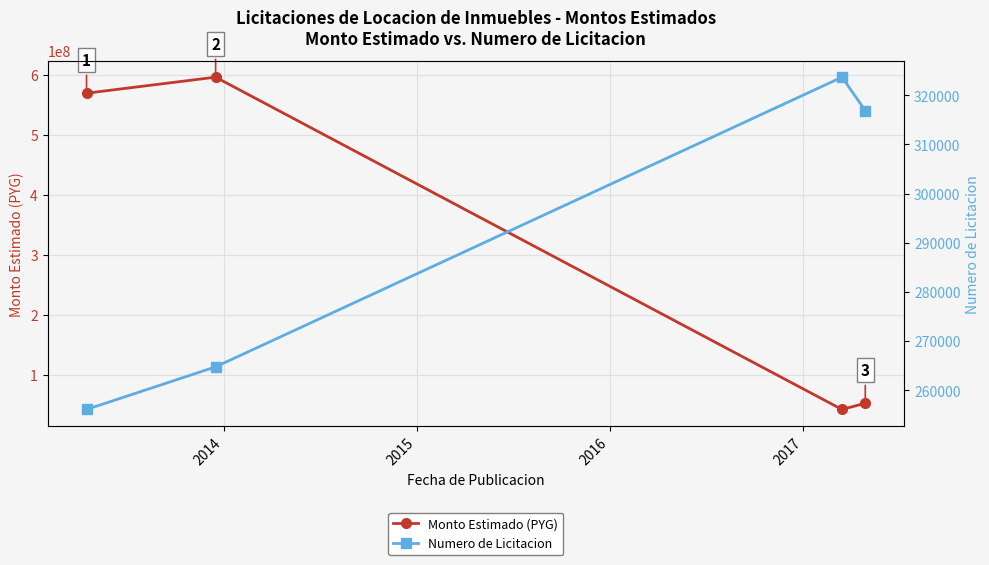

List the series in order of their peak value, highest first.

Monto Estimado (PYG), Numero de Licitacion